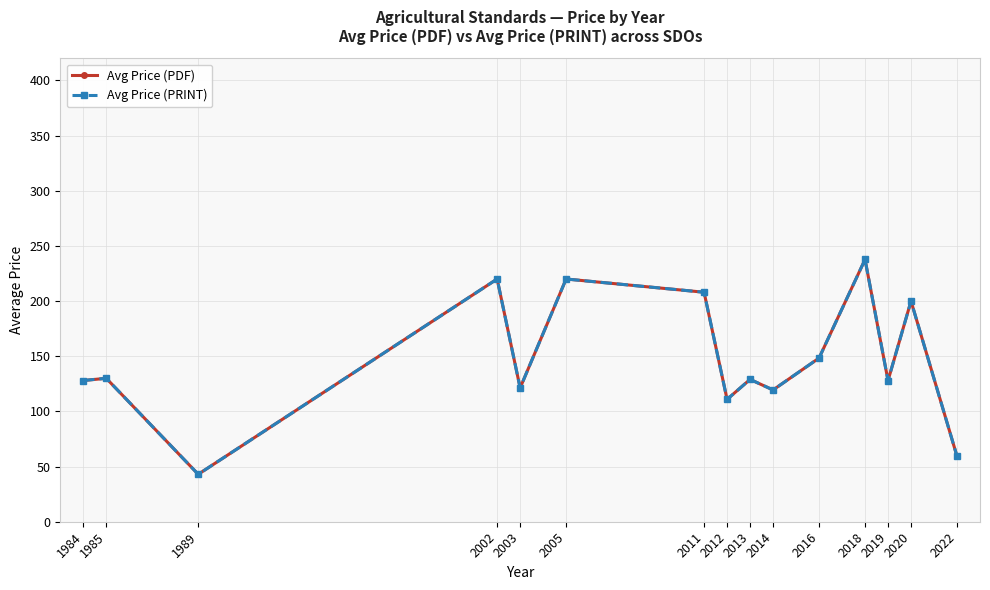

True or false: Avg Price (PRINT) and Avg Price (PDF) intersect in this chart.

False